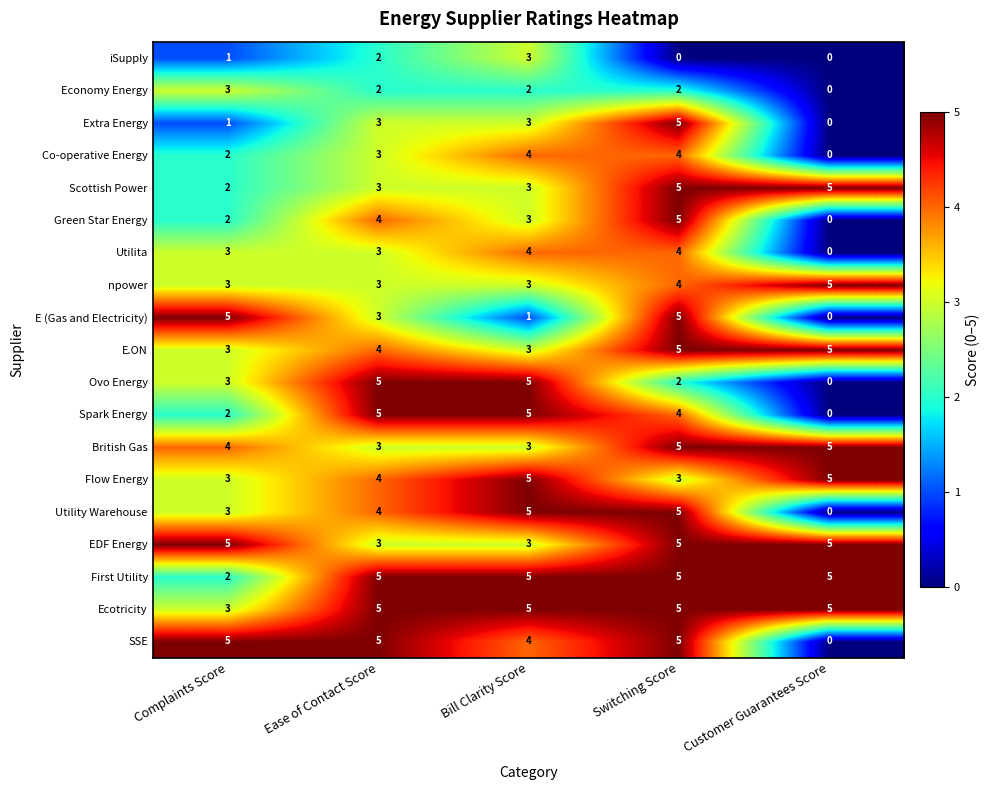

What is the difference between the highest and lowest values at Complaints Score?

4